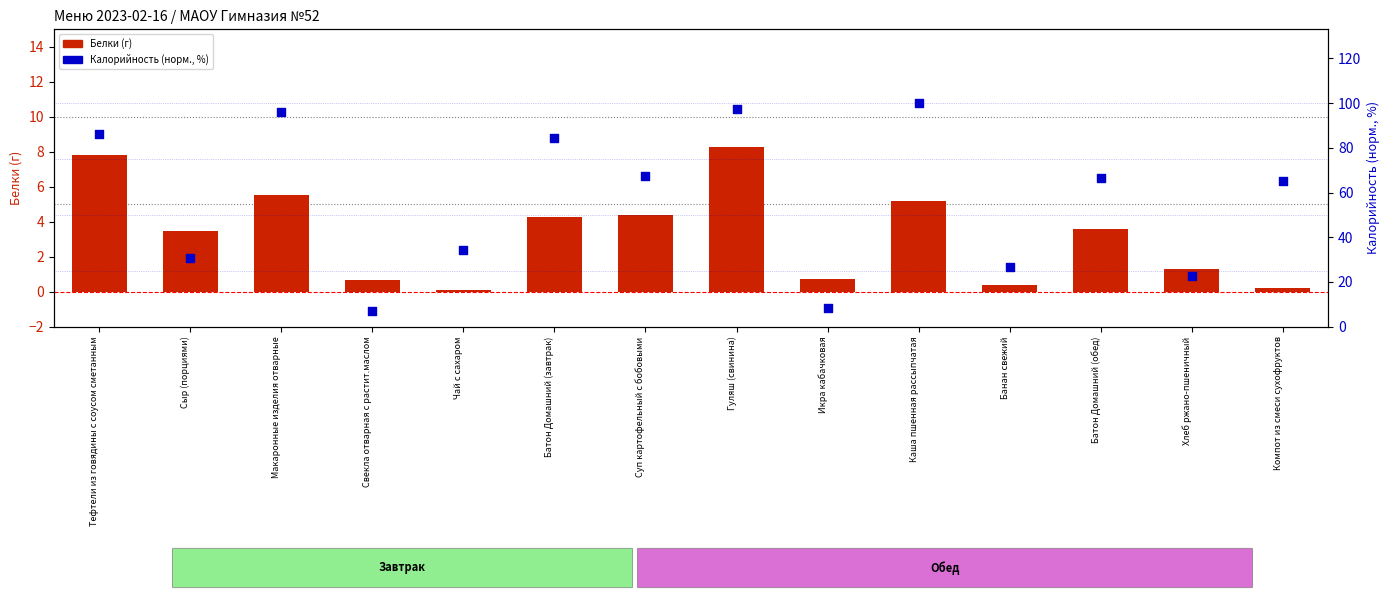

Which series reaches the maximum Y coordinate?

Калорийность (норм.)